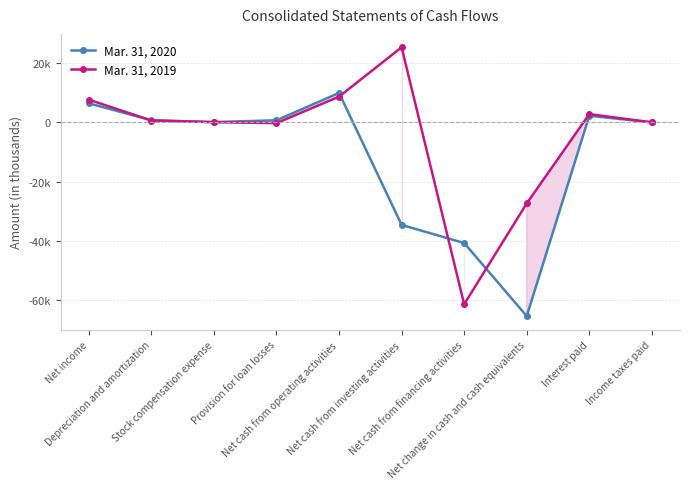

At which category does Mar. 31, 2019 reach its first local valley?

Provision for loan losses